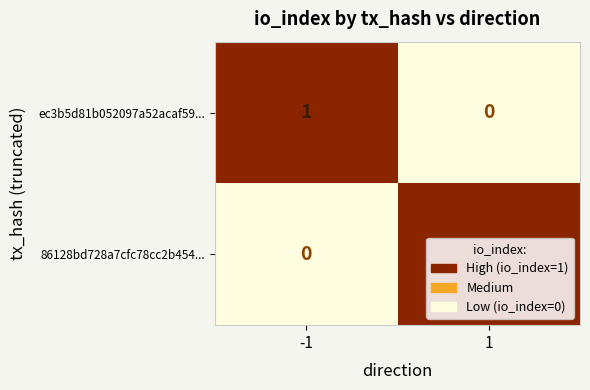

The value of 86128bd728a7cfc78cc2b454... at 1 is 1. True or false?

True